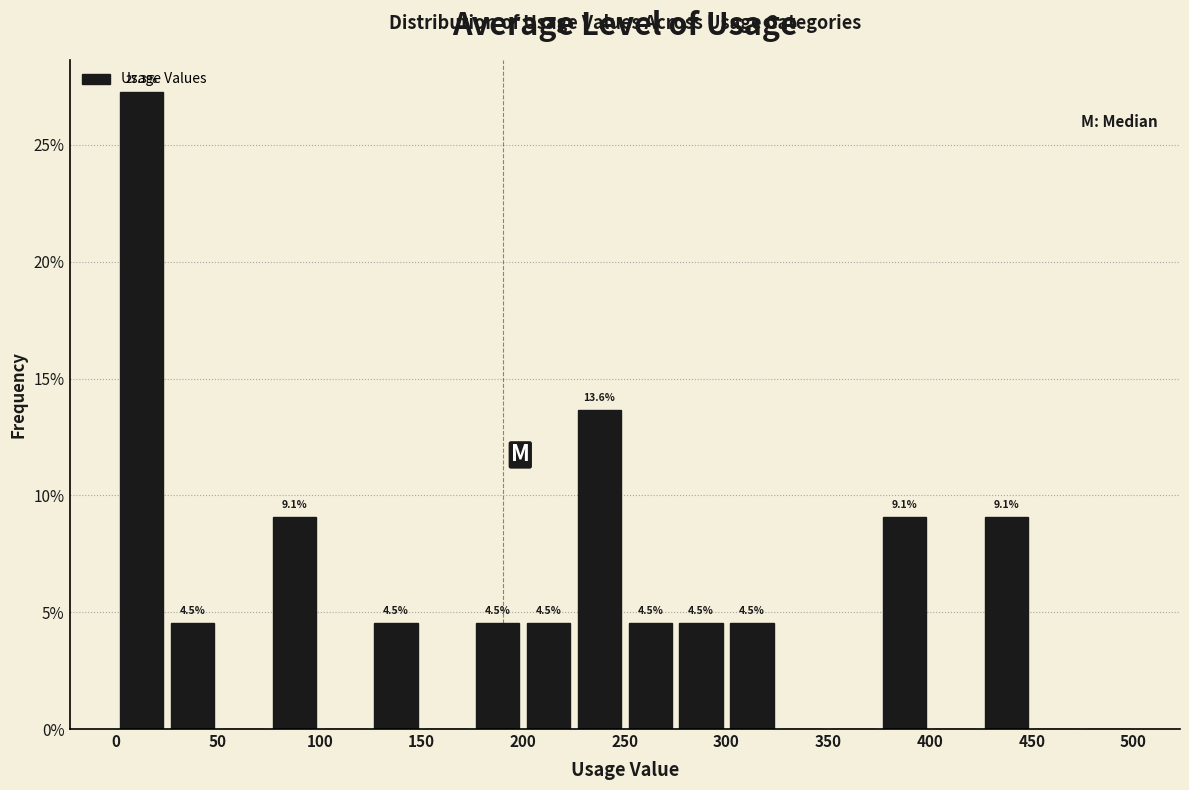

Over which range of the x-axis is the bar tallest?

0 to 25